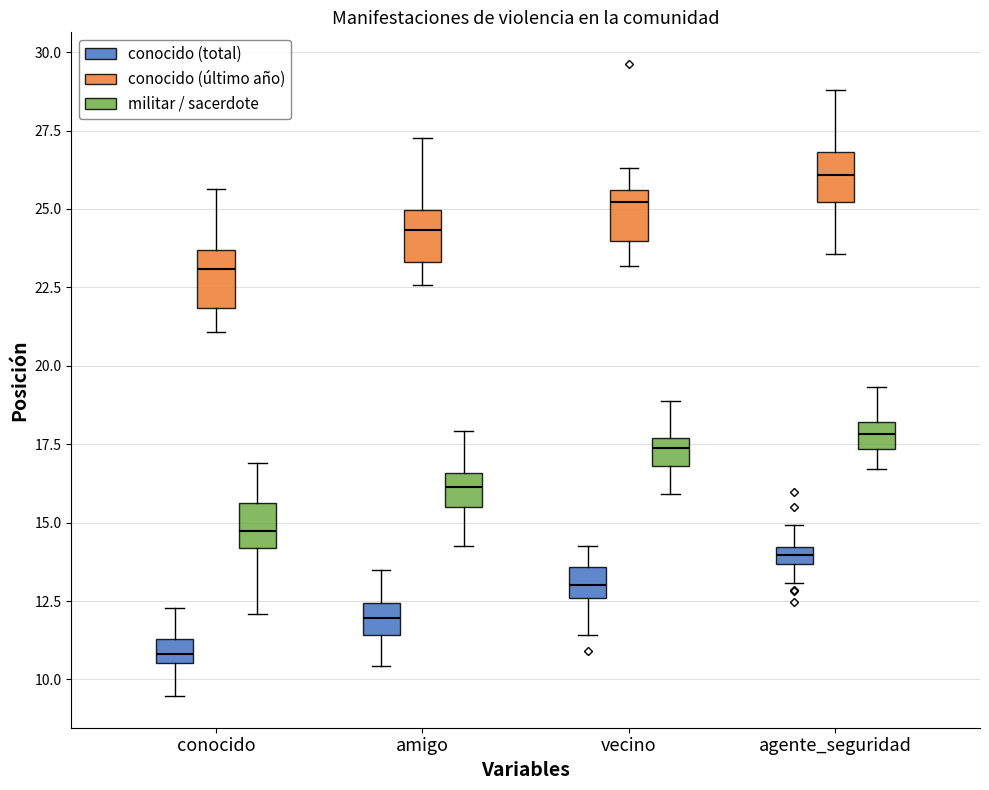

Which box's median line is the highest?

agente_seguridad (conocido (último año))